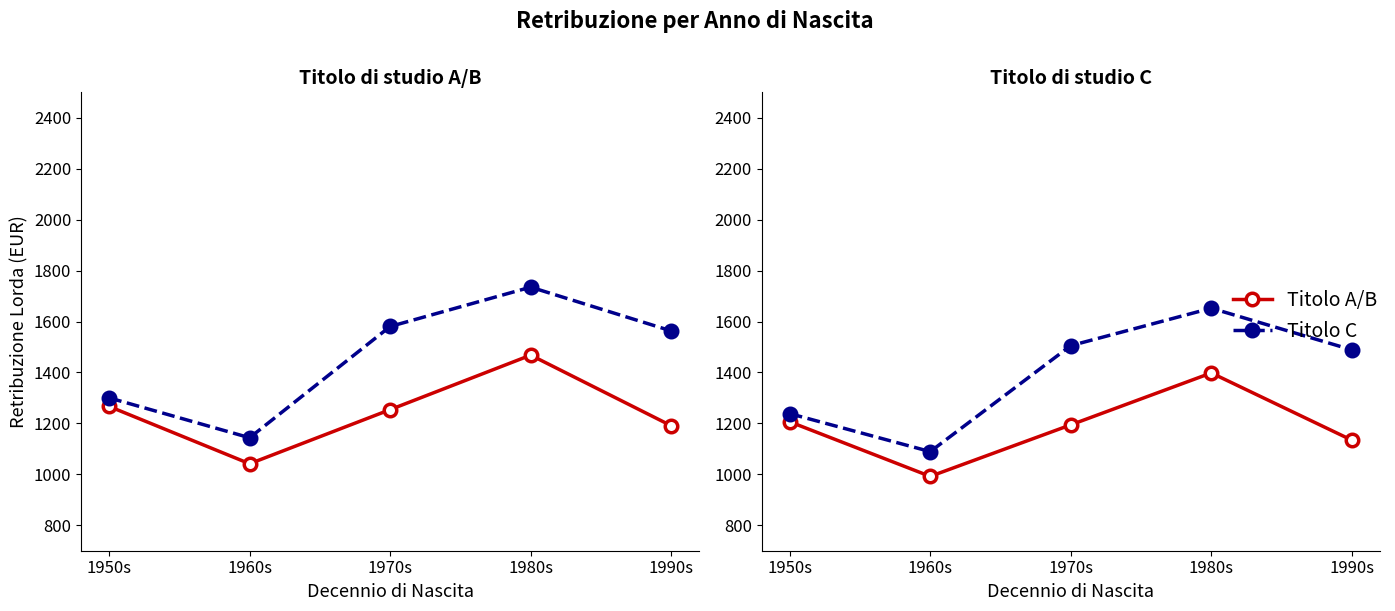

Is this an area chart (filled region under the line)?

No